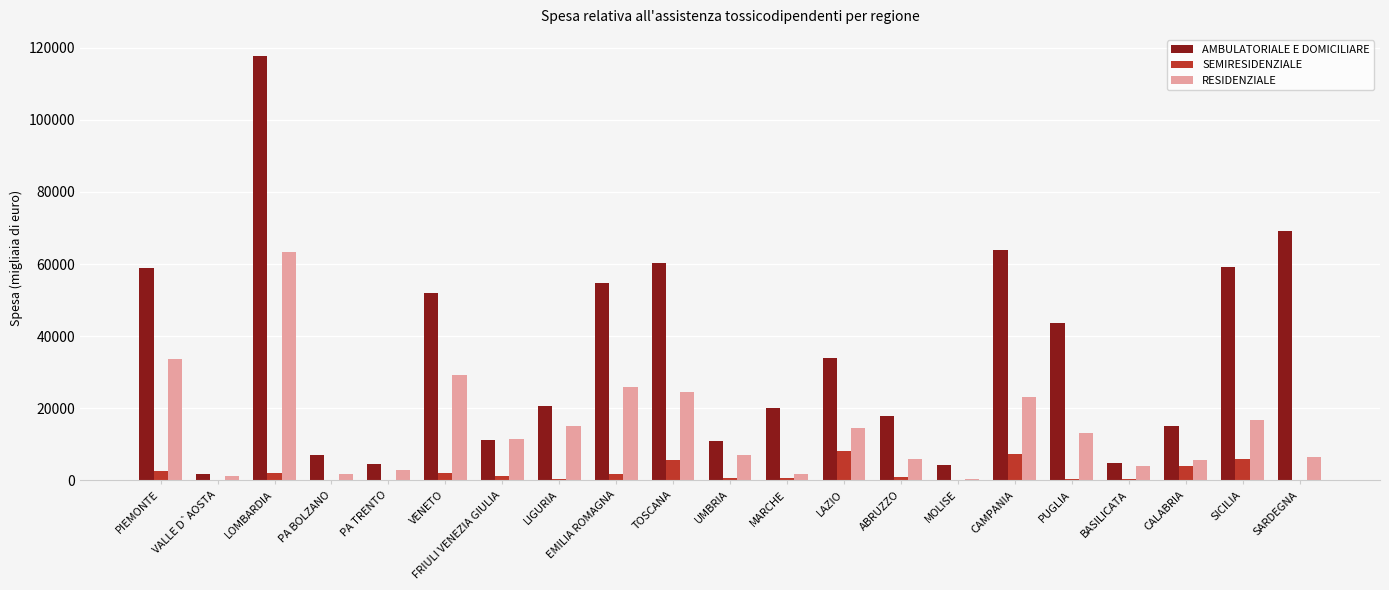

What is the greatest value displayed?

117675.1